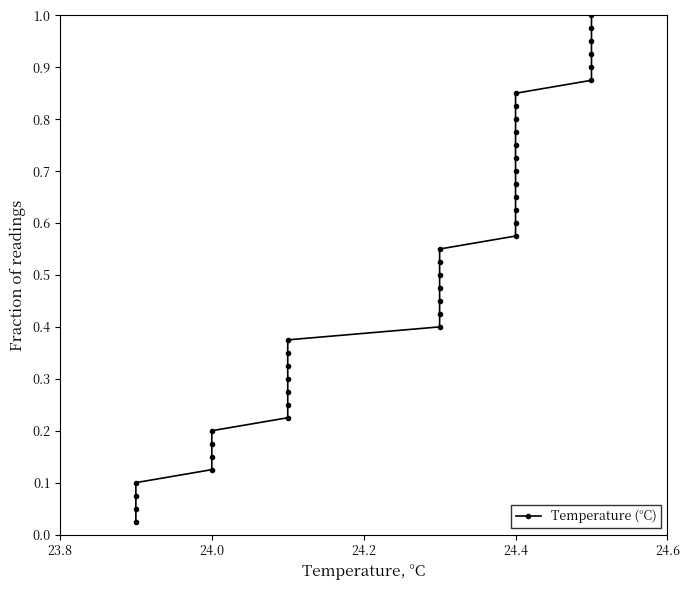

Reading right to left, list all the values displayed in this chart.

1.0	1.0	0.9	0.9	0.9	0.9	0.8	0.8	0.8	0.8	0.8	0.7	0.7	0.7	0.7	0.6	0.6	0.6	0.6	0.5	0.5	0.5	0.5	0.4	0.4	0.4	0.3	0.3	0.3	0.3	0.2	0.2	0.2	0.2	0.1	0.1	0.1	0.1	0.1	0.0